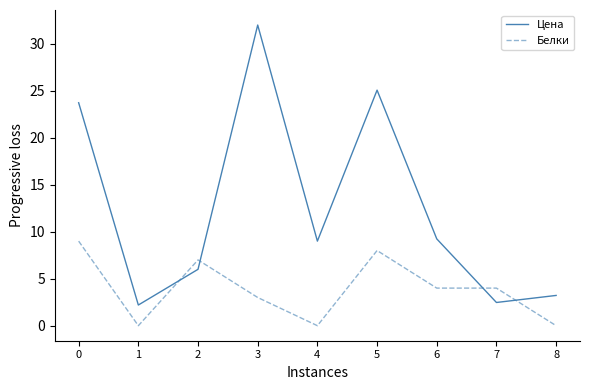

Is it true that Цена equals 5.6 at 4?

False